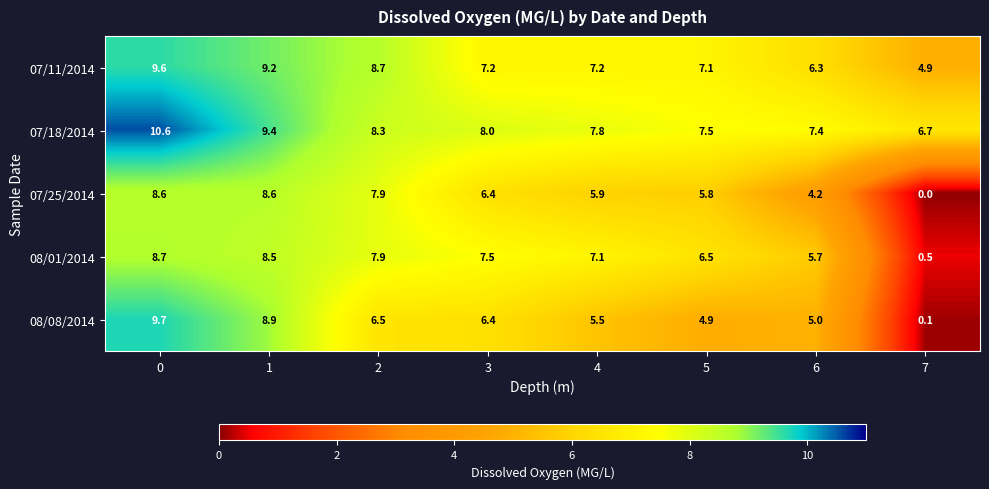

What is the sum of the 08/01/2014 values at 5 and 6?

12.2